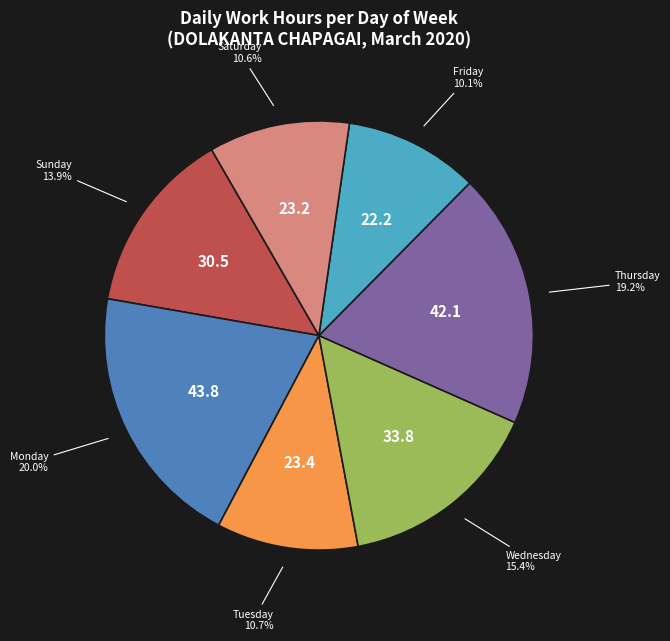

How much of the chart is everything except Sunday?

86.1%